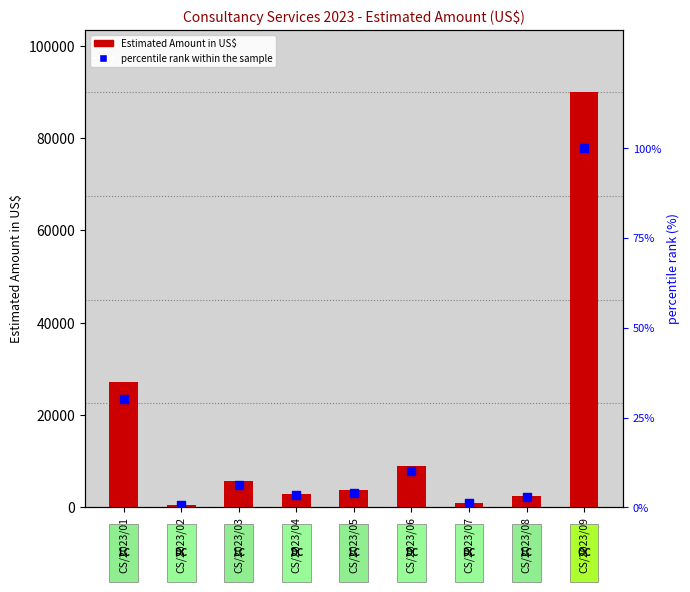

Which series contains the highest Y value?

Estimated Amount in US$